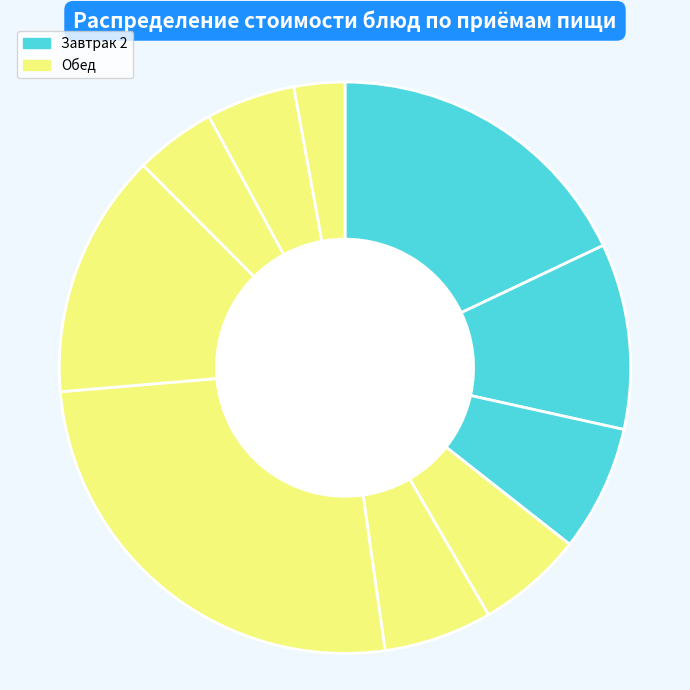

Count the number of slices in the pie.

10